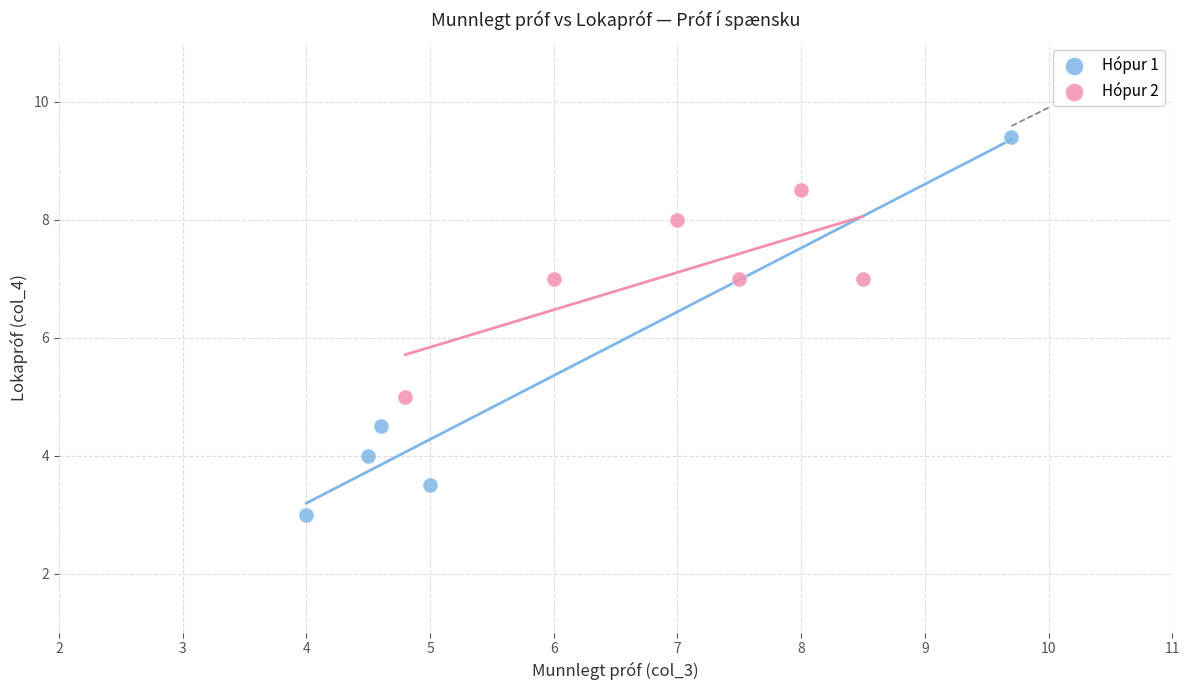

Which series has the largest Y range (max minus min)?

Hópur 1